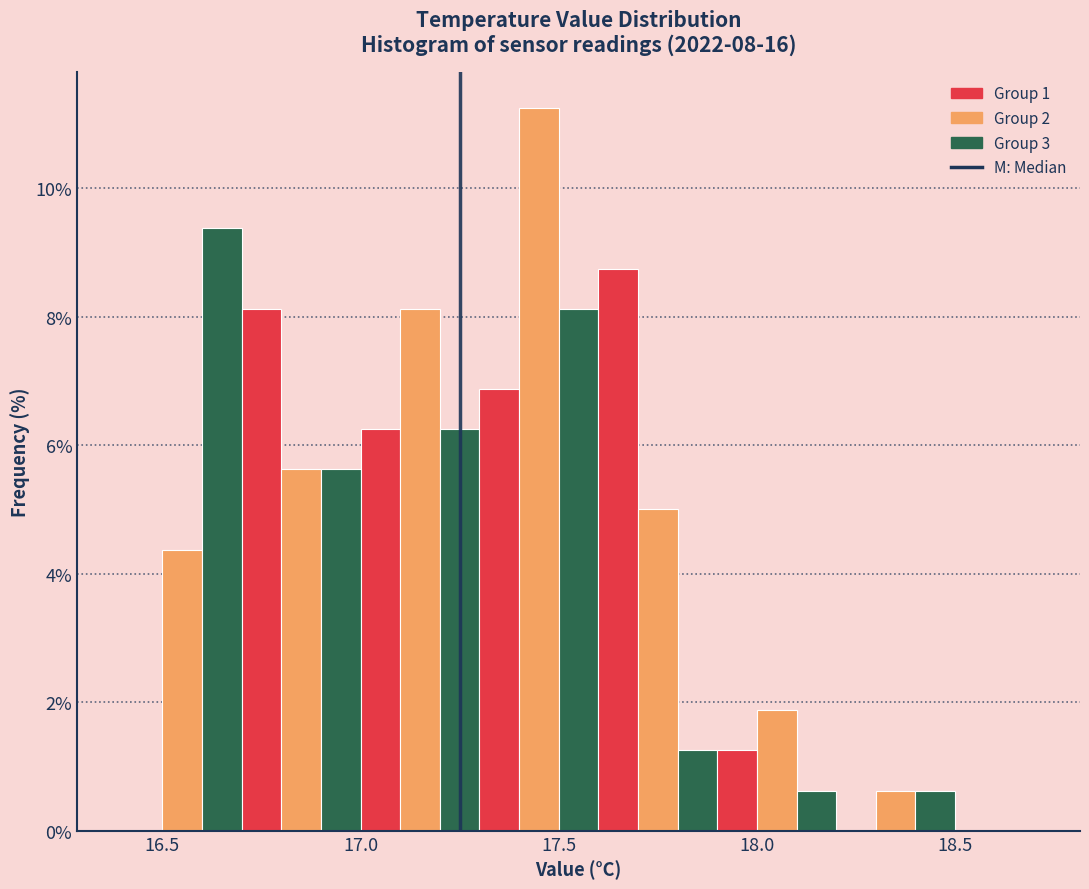

Read against the x-axis, roughly where is the centre of the tallest bar?

17.45